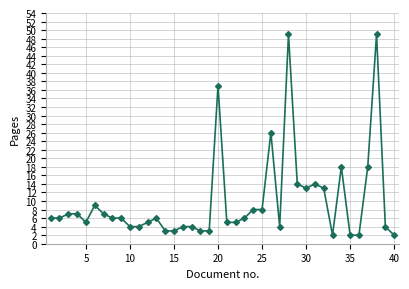

True or false: the data has more than 1 interior local peaks.

True